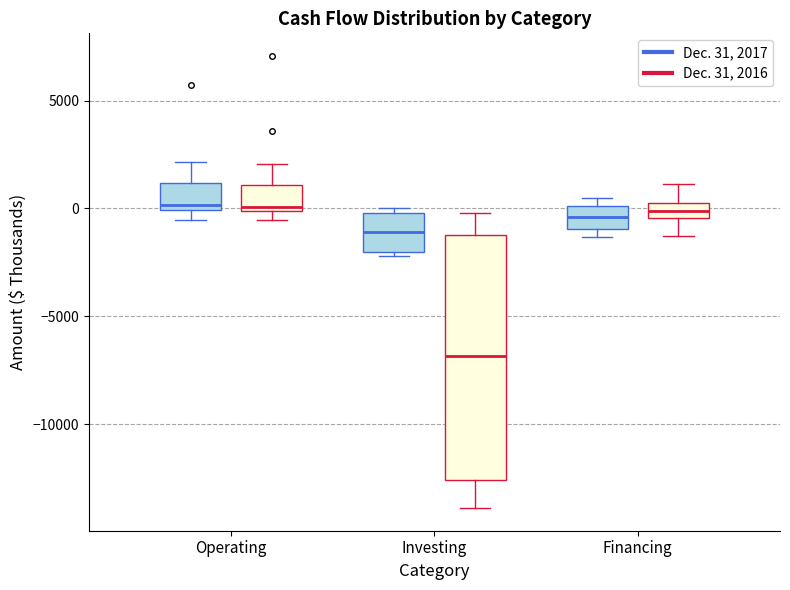

Comparing the boxes themselves (not the whiskers), which one is the tallest?

Investing (Dec. 31, 2016)